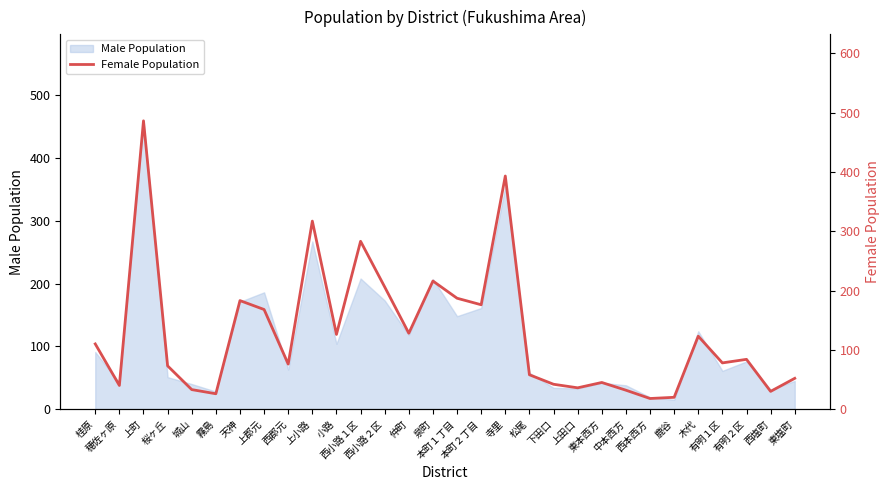

Rank the categories by value from highest to lowest.

上町, 寺里, 上小路, 西小路１区, 泉町, 西小路２区, 本町１丁目, 天神, 本町２丁目, 上郡元, 仲町, 小路, 木代, 桂原, 有明２区, 有明１区, 西郡元, 桜ヶ丘, 松尾, 東塩町, 東本西方, 下田口, 穂佐ヶ原, 上田口, 城山, 中本西方, 西塩町, 霧島, 鹿谷, 西本西方